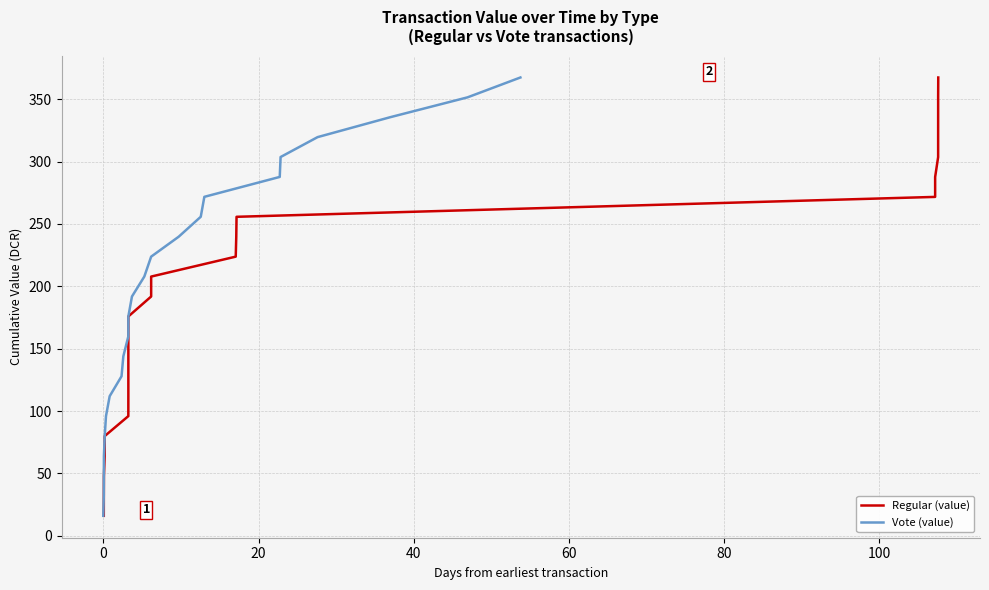

Reading right to left, list all the values displayed in this chart.

Regular (value): 367.4	351.4	335.5	319.5	303.6	287.7	271.7	255.7	239.8	223.8	207.8	191.8	175.8	159.9	143.9	127.9	111.9	95.9	79.9	63.9	48.0	32.0	16.0
Vote (value): 367.4	351.5	335.6	319.6	303.7	287.7	271.7	255.8	239.8	223.8	207.8	191.8	175.8	159.9	143.9	127.9	111.9	95.9	79.9	63.9	48.0	32.0	16.0